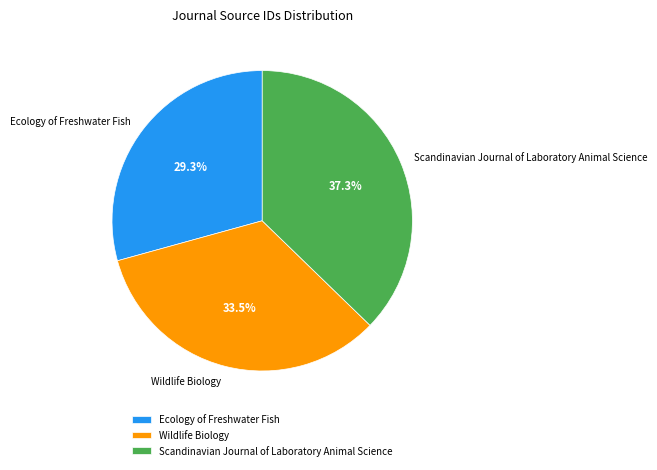

Does Wildlife Biology represent more than half of the total?

No